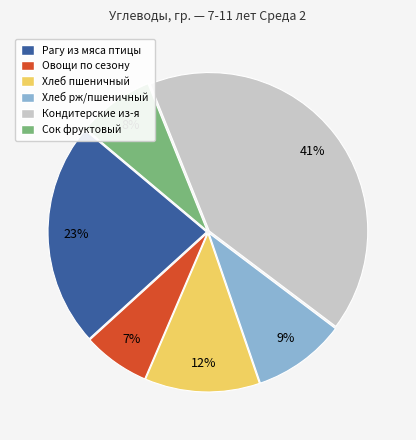

Is the sum of Хлеб рж/пшеничный and Овощи по сезону greater than half?

No